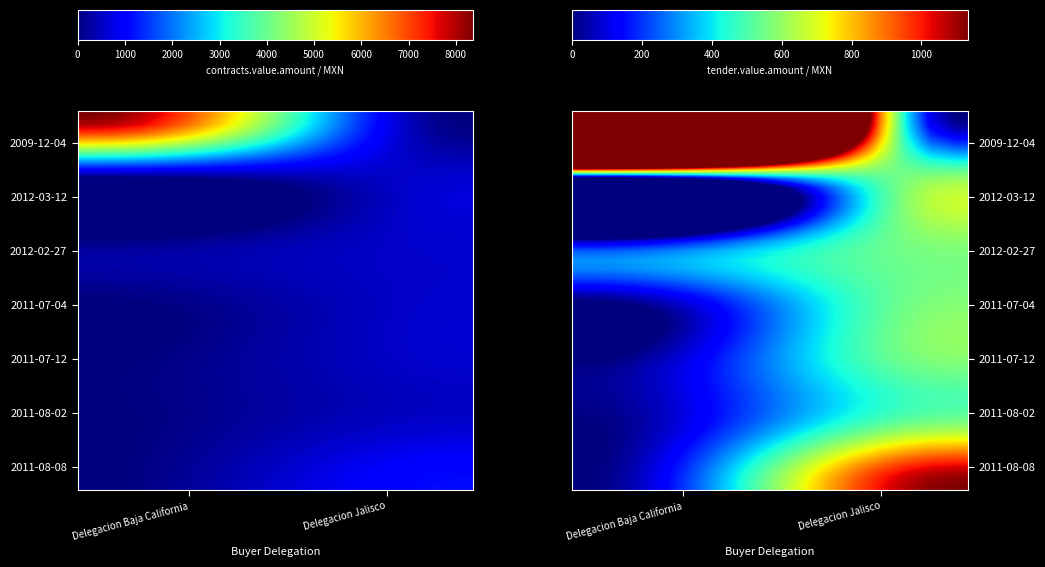

Which series has the largest total across all categories?

contract_value